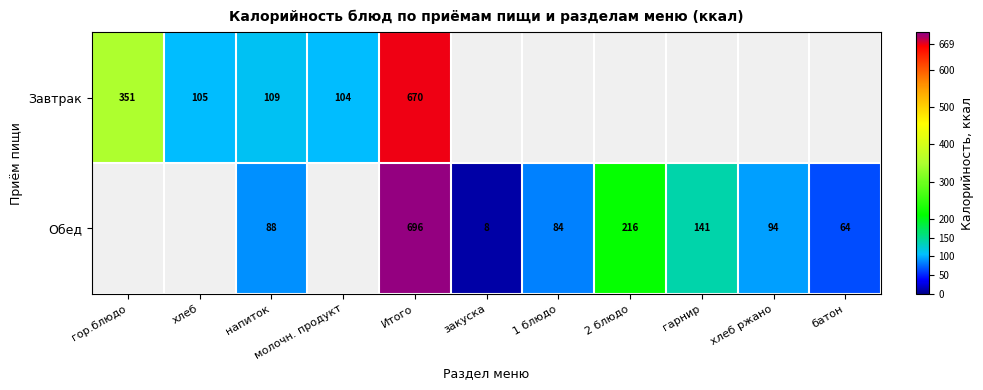

The value of Обед at напиток is 140. True or false?

False